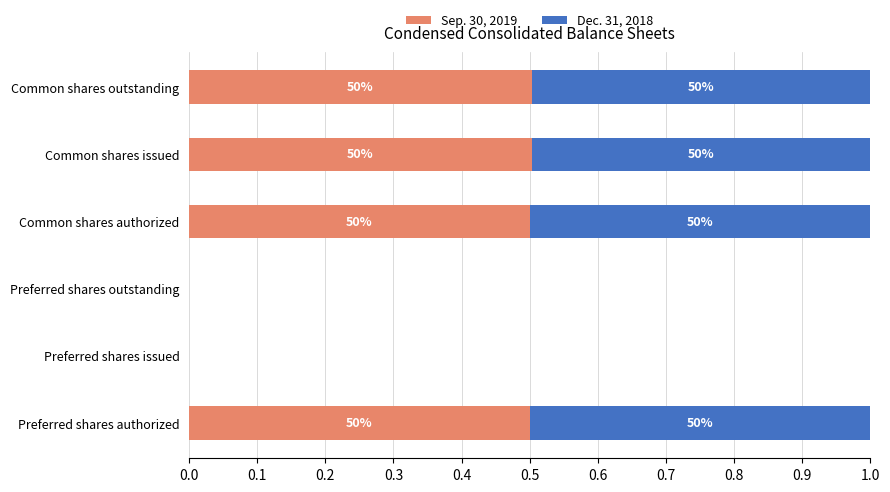

What is the difference between the maximum and minimum values in the Sep. 30, 2019 series?

0.5